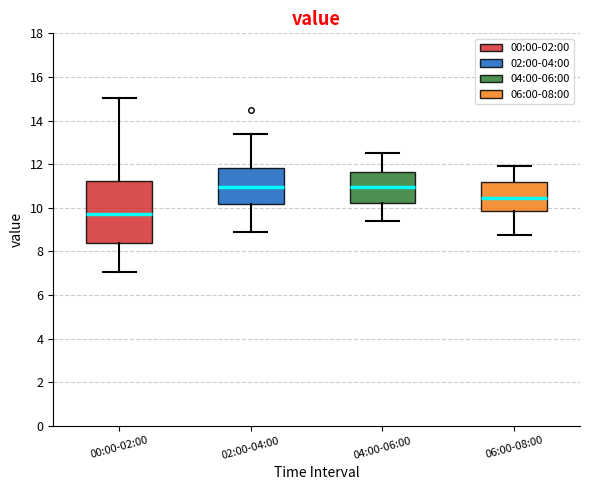

Where is the upper edge of the box for 02:00-04:00 on the y-axis? The values are not printed on the chart, so give them approximately, as read against the axis.

11.8